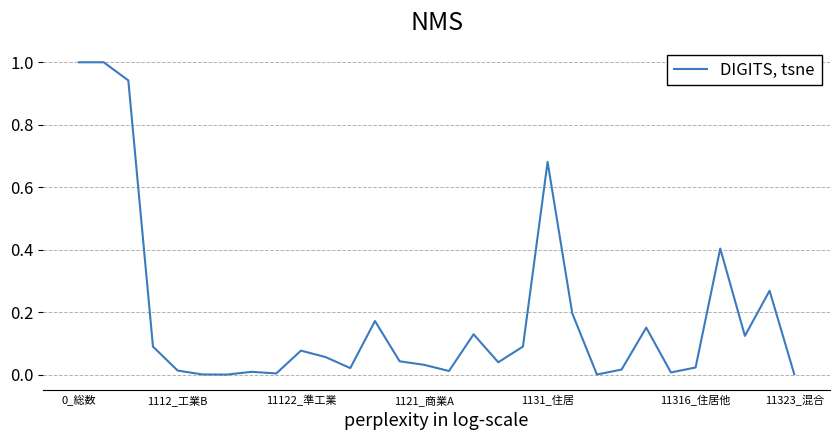

What is the difference between the maximum and minimum values?

1.0